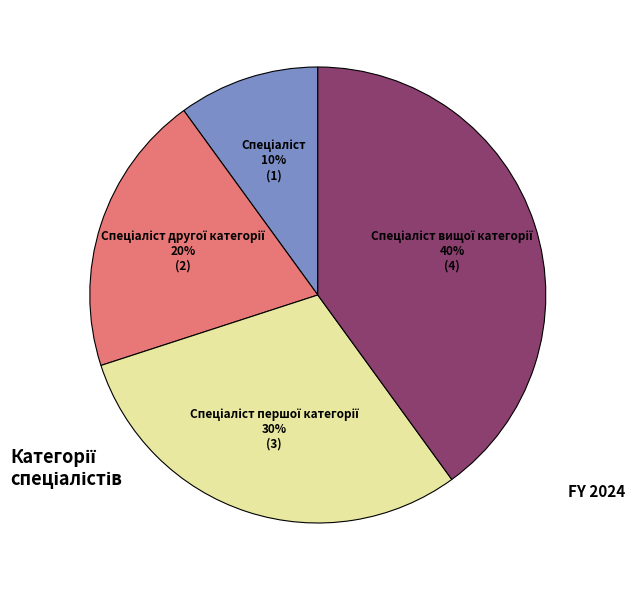

Is there a majority slice in this chart?

No